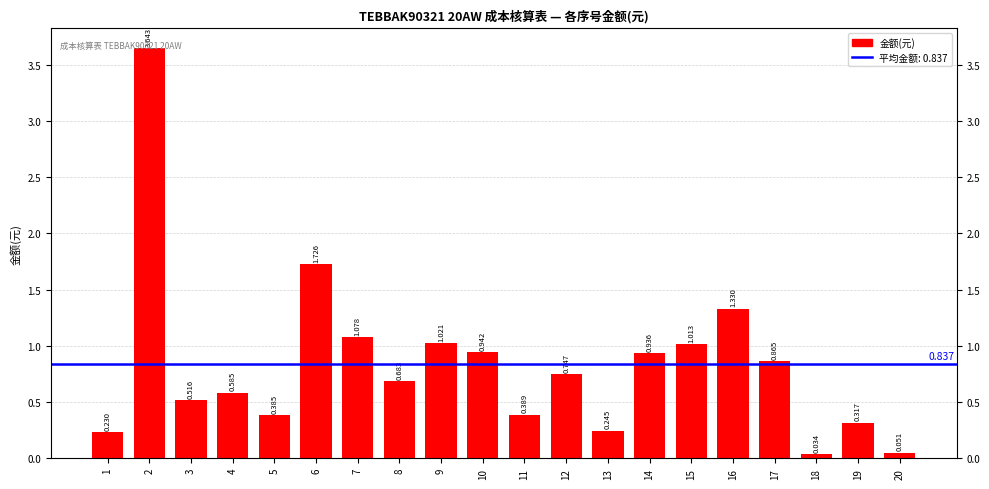

How many data points does each series have?

20